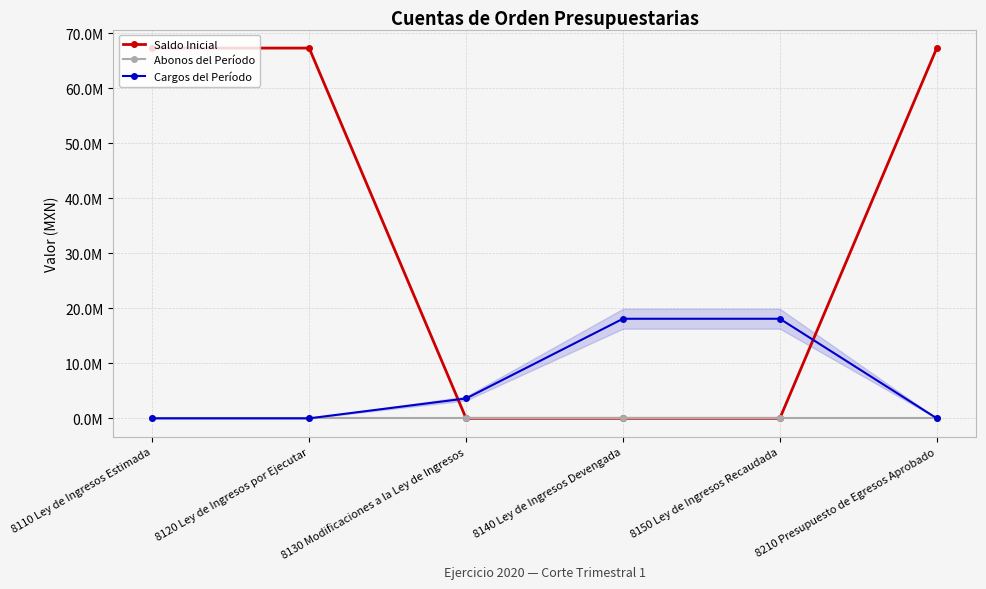

Is this an area chart (filled region under the line)?

Yes